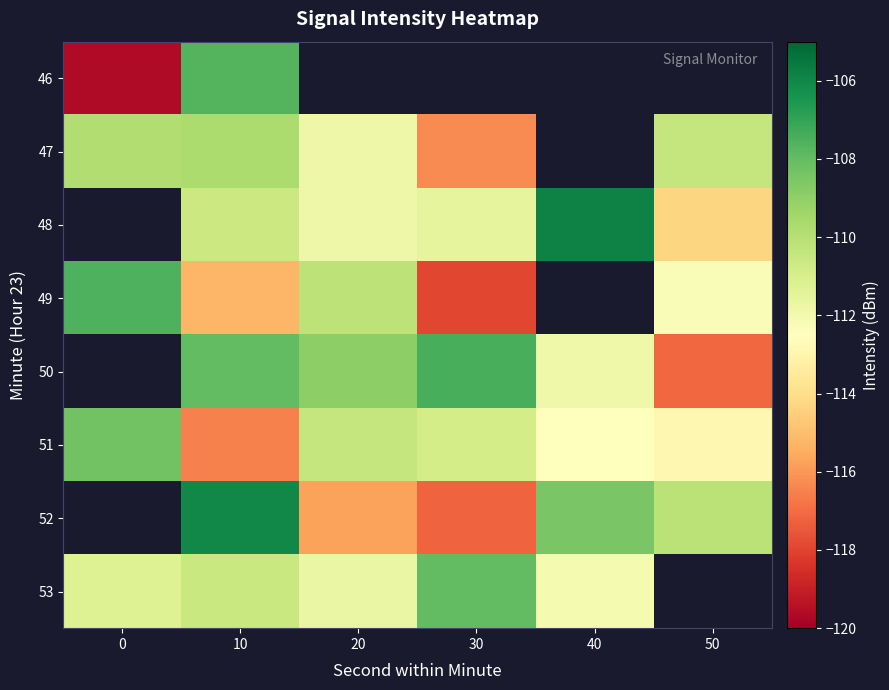

Which category has the highest value across all series?

40